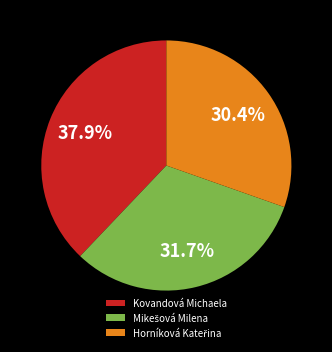

Which slice is the largest?

Kovandová Michaela